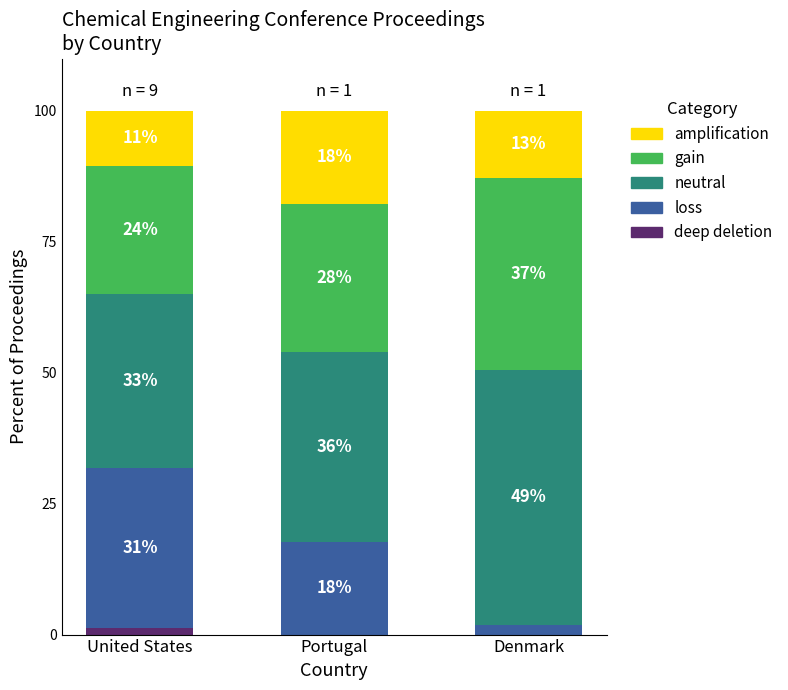

What are all the series names shown in the legend?

amplification, gain, neutral, loss, deep deletion